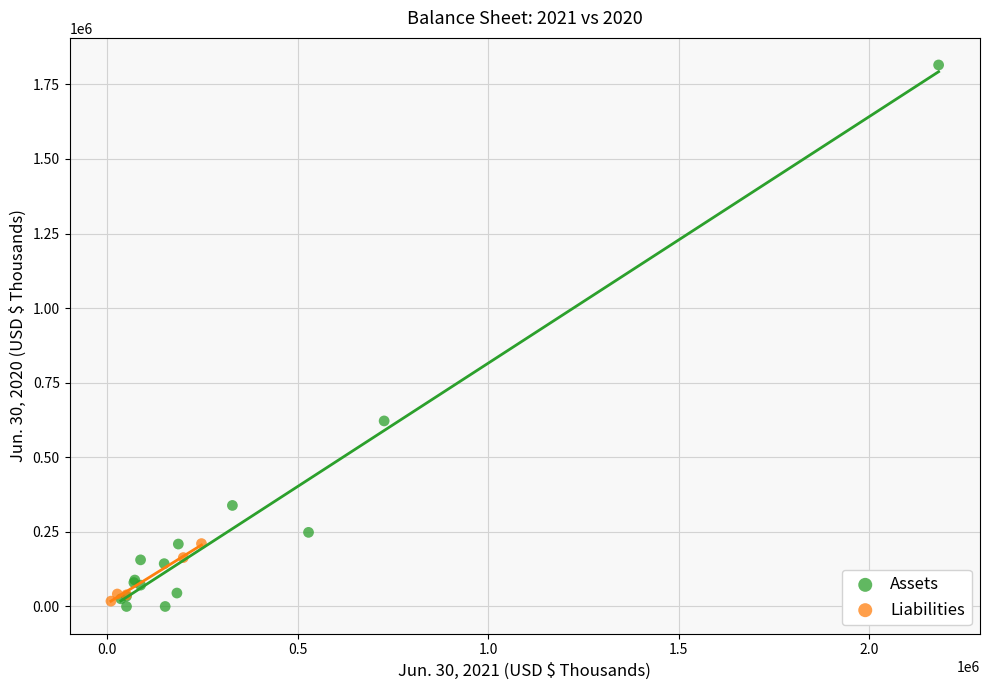

Which series reaches the minimum Y coordinate?

Assets